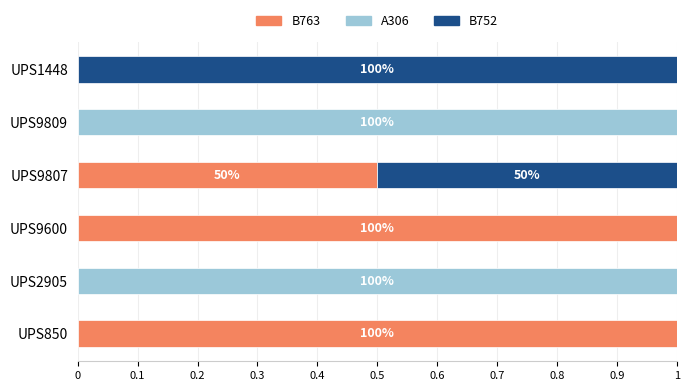

True or false: B763 has a value of 0.0 at UPS1448.

True